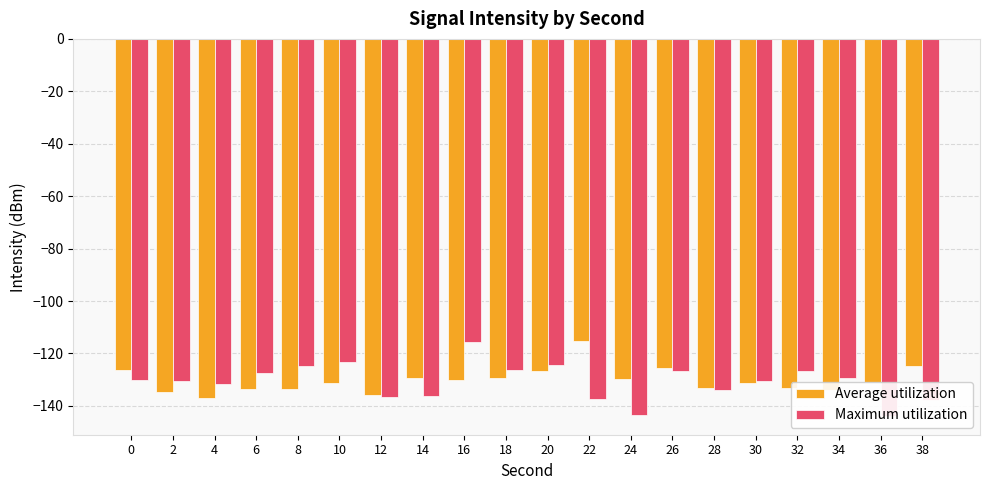

Rank the series at 26 from highest to lowest value.

Average utilization, Maximum utilization